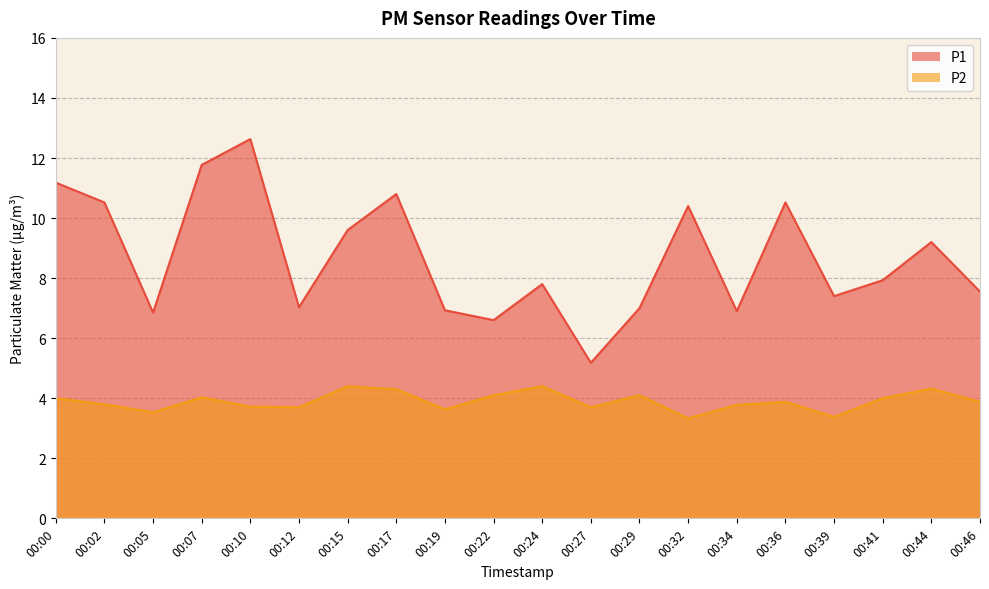

Reading left to right, transcribe all the data shown in this chart.

P1: 00:00=11.2	00:02=10.5	00:05=6.8	00:07=11.8	00:10=12.6	00:12=7.0	00:15=9.6	00:17=10.8	00:19=6.9	00:22=6.6	00:24=7.8	00:27=5.2	00:29=7.0	00:32=10.4	00:34=6.9	00:36=10.5	00:39=7.4	00:41=7.9	00:44=9.2	00:46=7.5
P2: 00:00=4.0	00:02=3.8	00:05=3.5	00:07=4.0	00:10=3.7	00:12=3.7	00:15=4.4	00:17=4.3	00:19=3.6	00:22=4.1	00:24=4.4	00:27=3.7	00:29=4.1	00:32=3.3	00:34=3.8	00:36=3.9	00:39=3.4	00:41=4.0	00:44=4.3	00:46=3.9